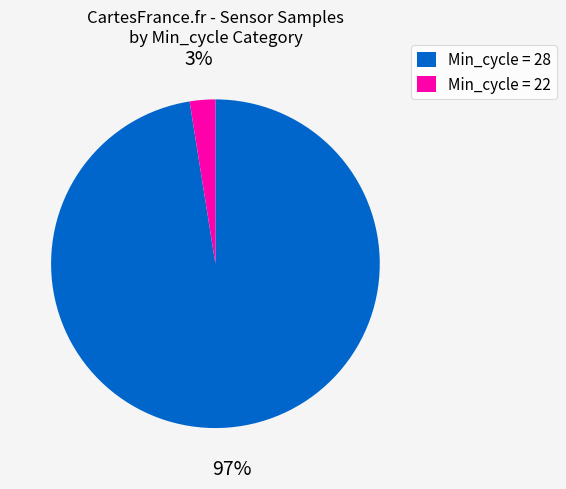

Rank the categories by value from highest to lowest.

Min_cycle = 28, Min_cycle = 22